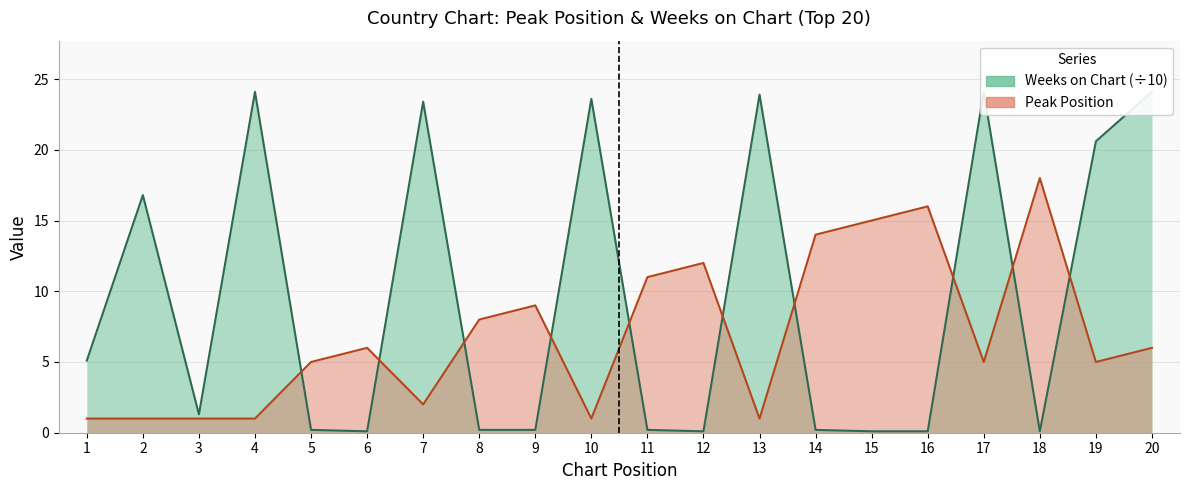

What are all the series names shown in the legend?

Peak Position, Weeks on Chart